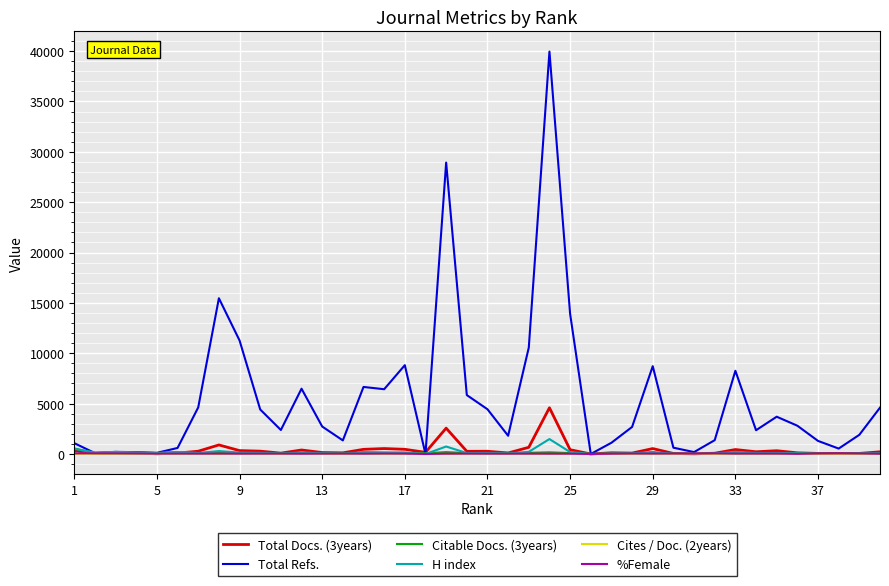

Does the chart display data point markers on the line(s)?

No